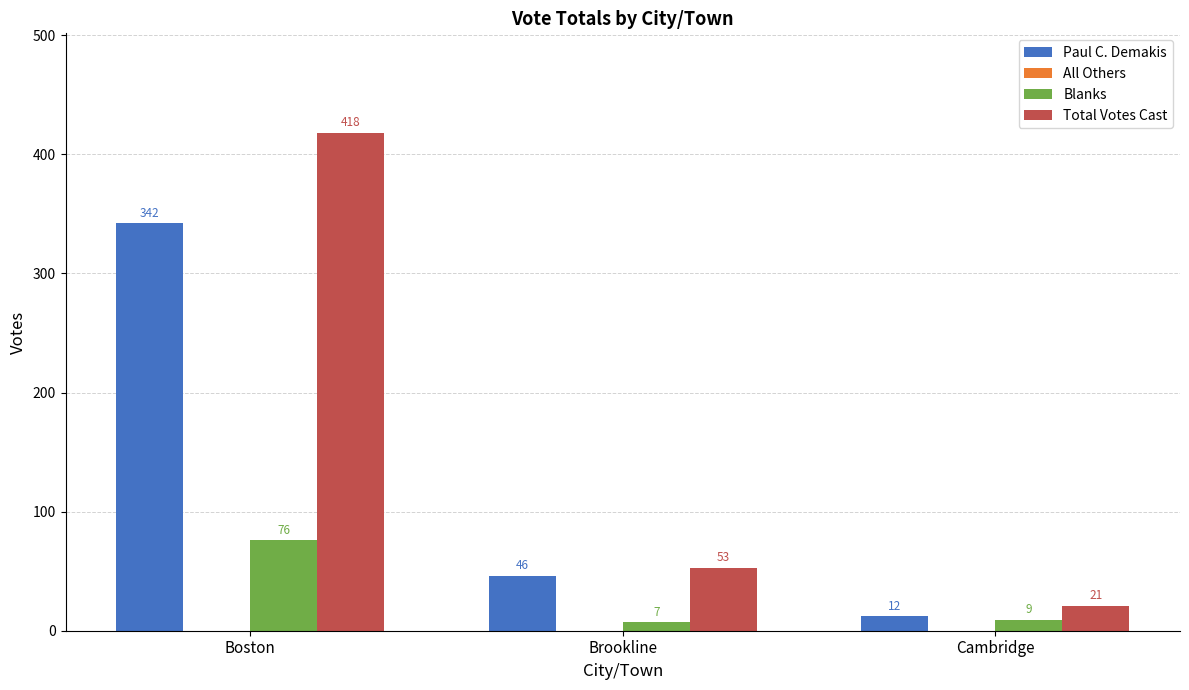

How many values in the Paul C. Demakis series are below 46?

1